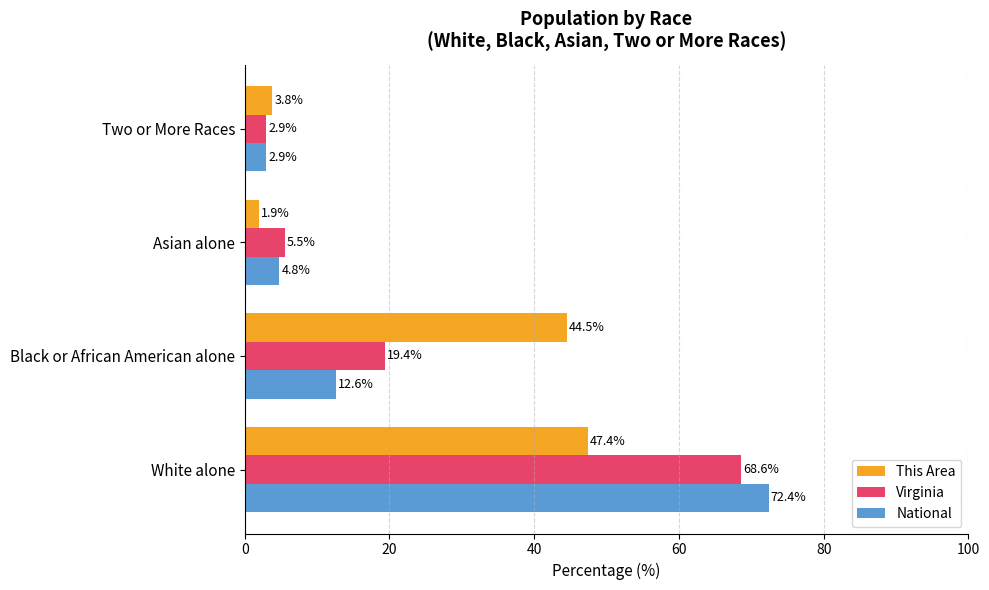

What are all the series names shown in the legend?

This Area, Virginia, National